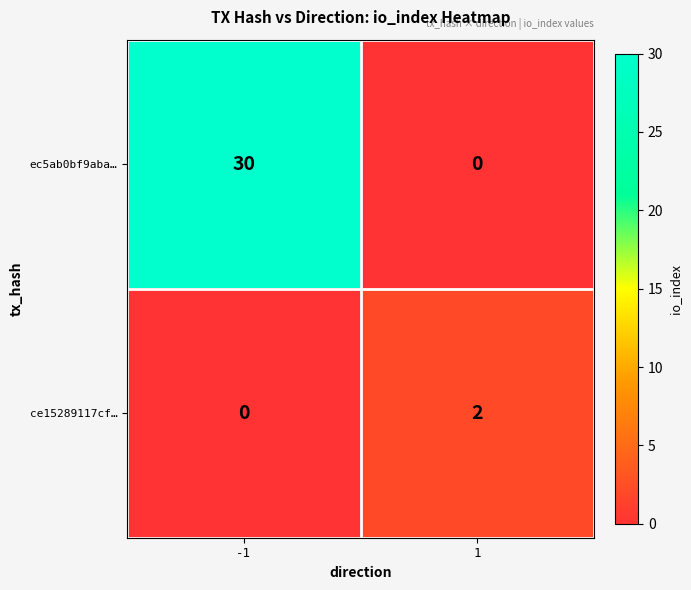

Which series has the widest spread of values?

ec5ab0bf9aba…